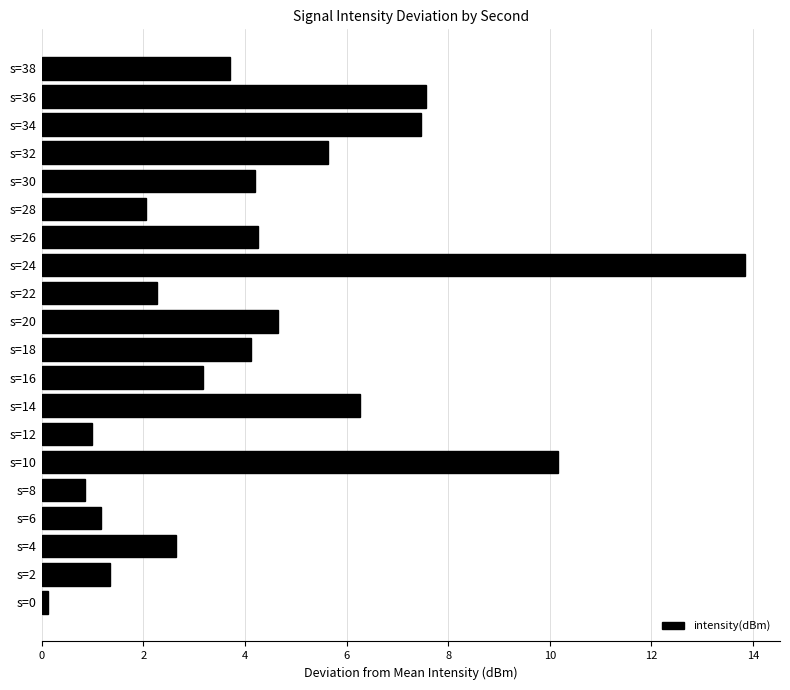

What value does the data have at s=10?

10.2